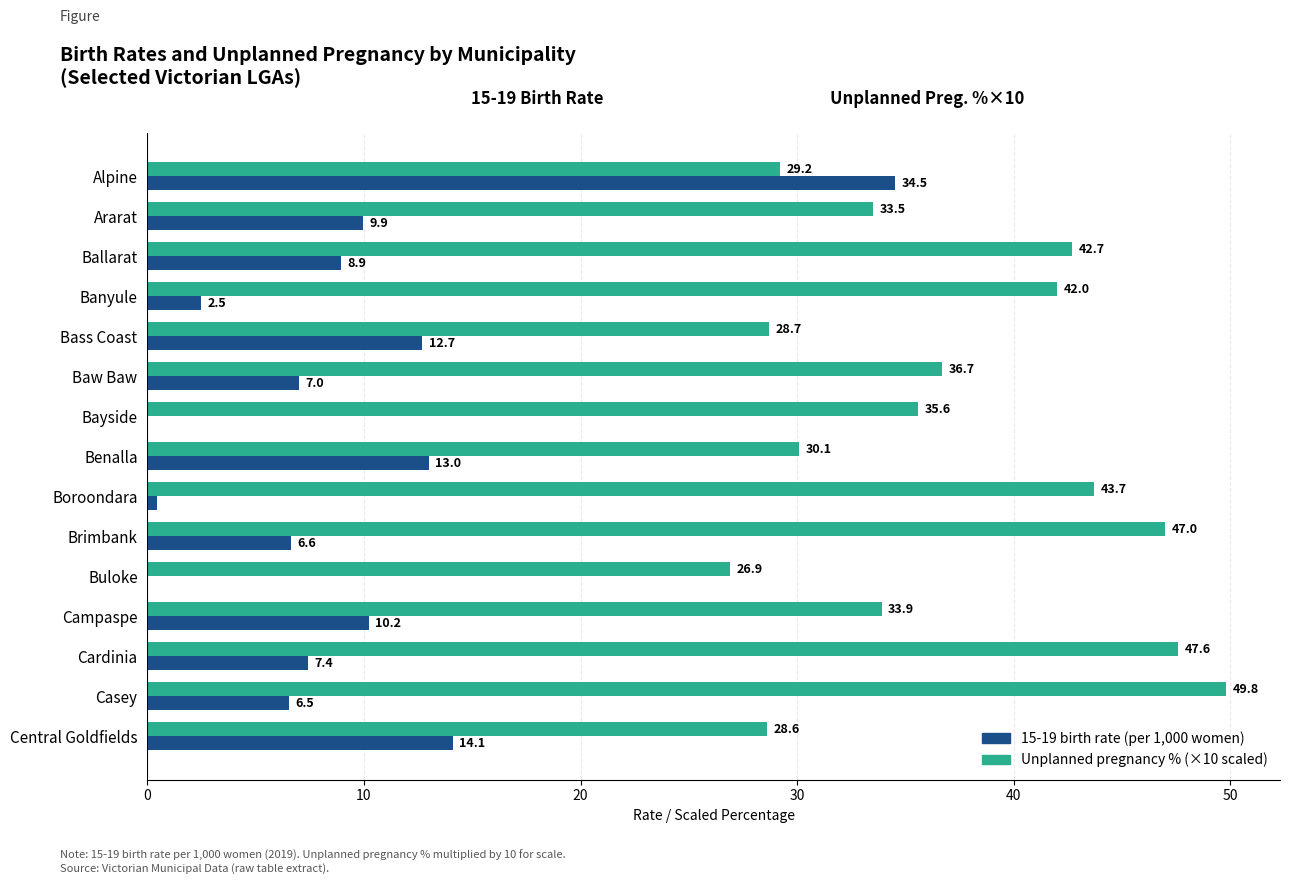

What is the total value across all series at Boroondara?

44.2